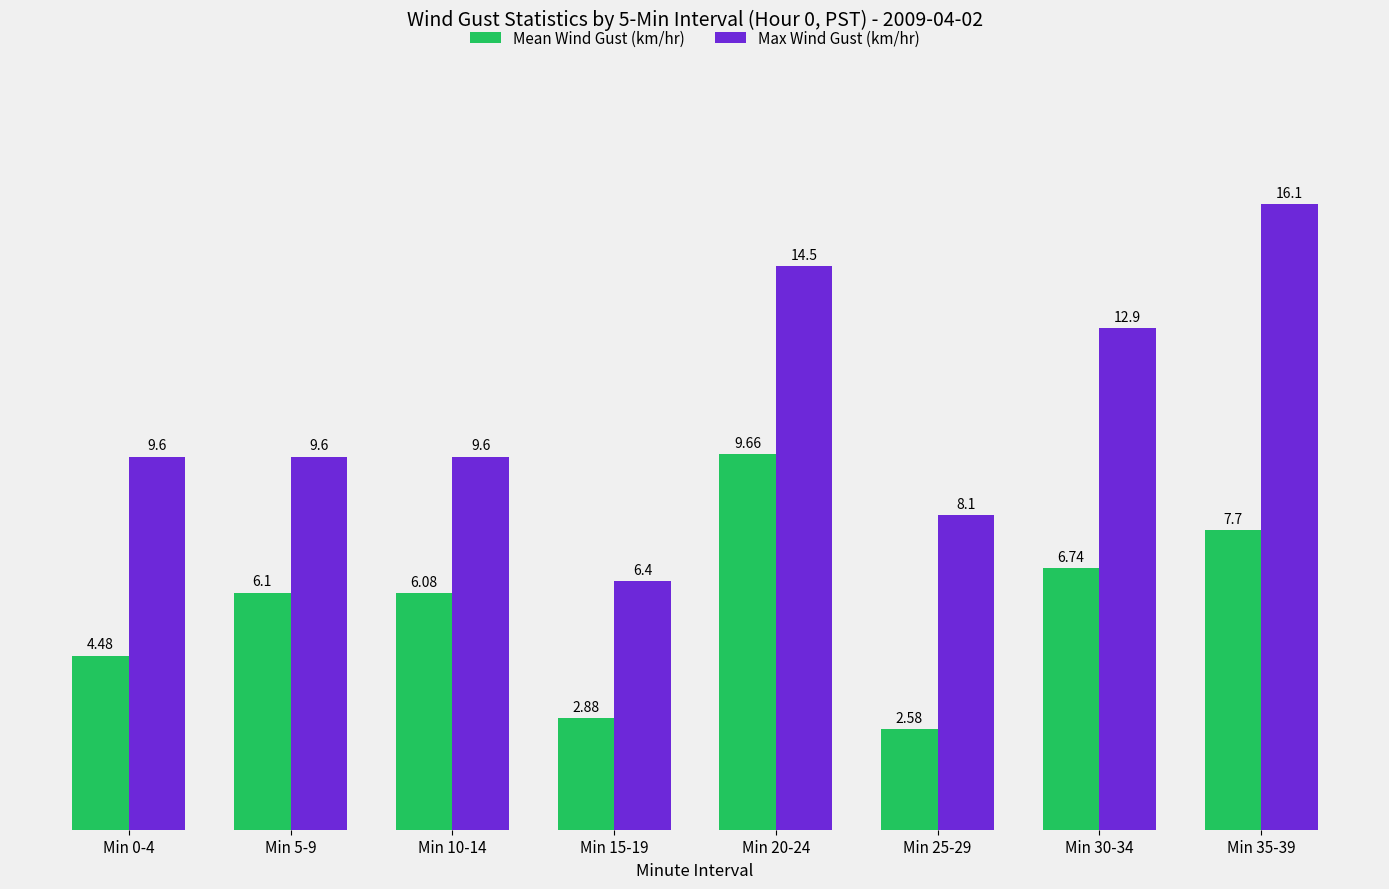

What is the label of the 3rd bar from the right?

Min 25-29